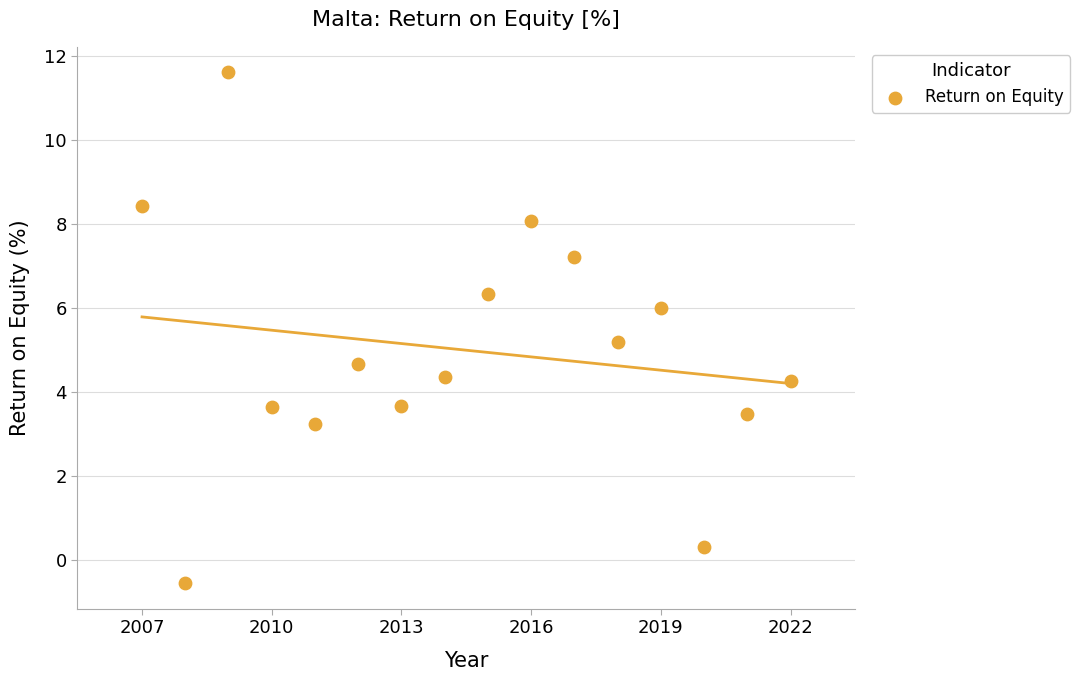

What is the range of X values (max minus min)?

15.0